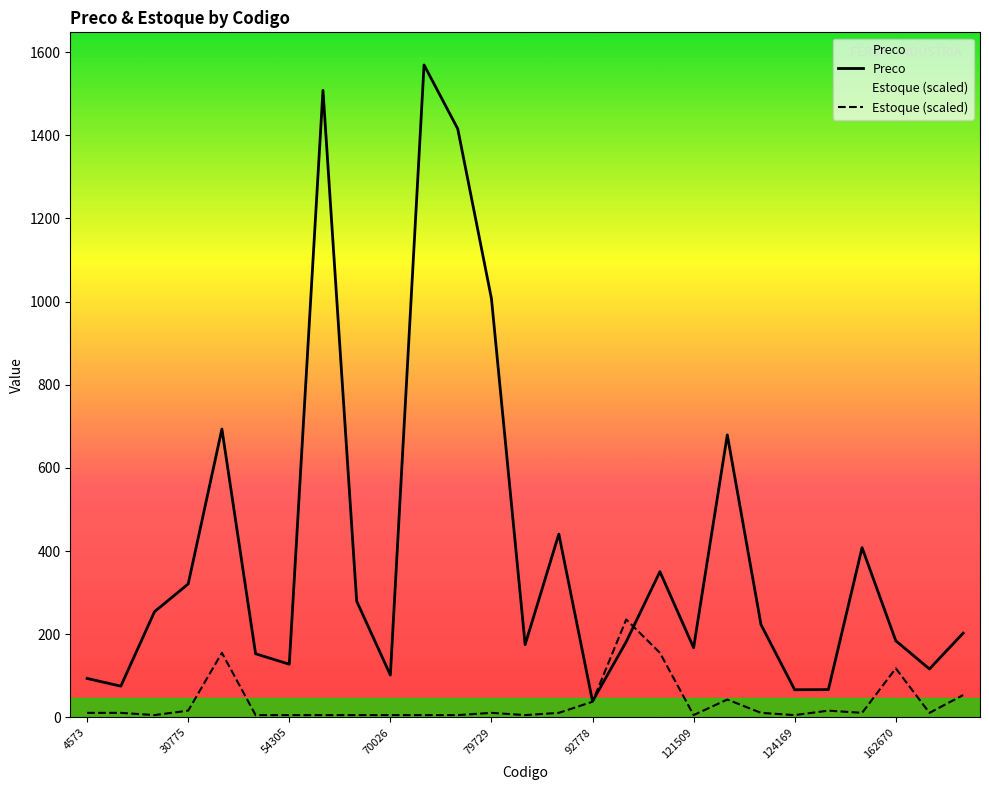

True or false: Preco and Estoque (scaled) intersect in this chart.

True